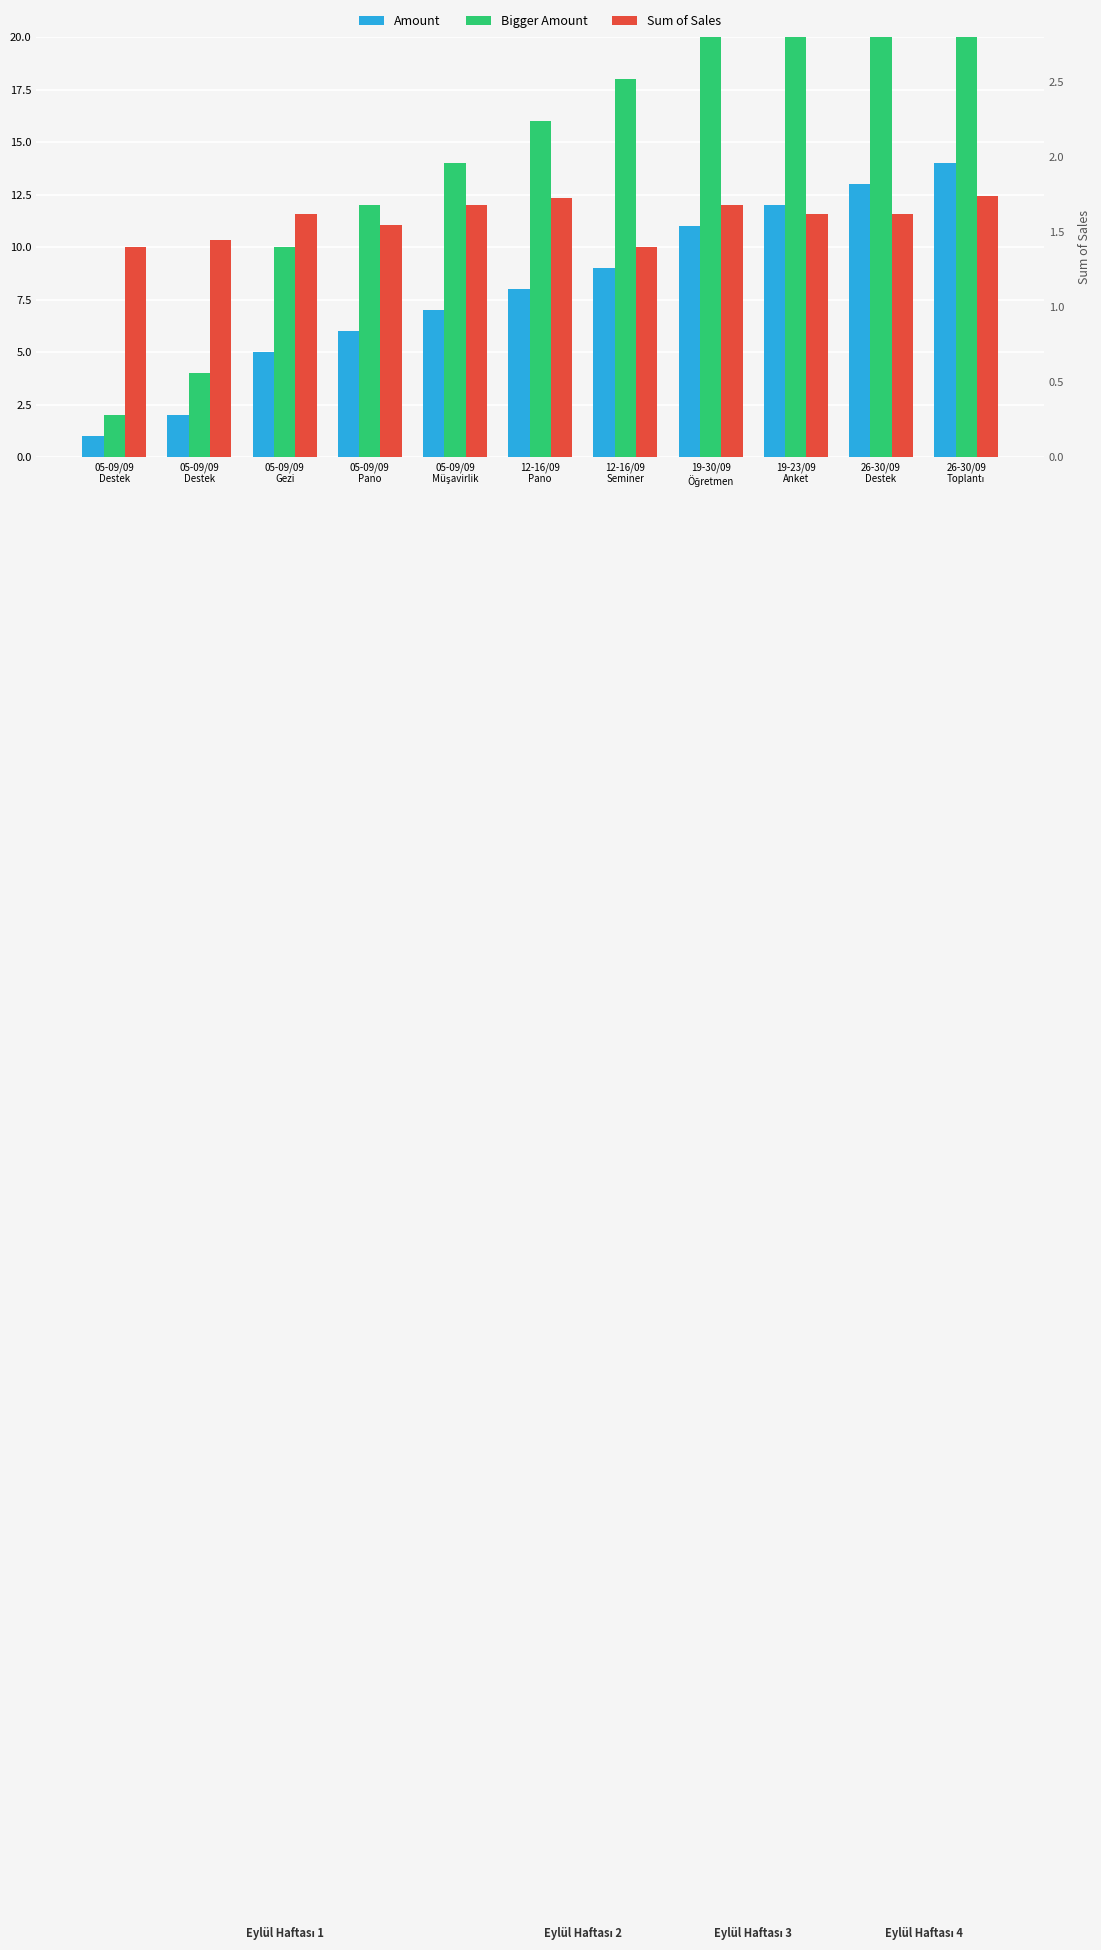

How many bars are there in total?

33